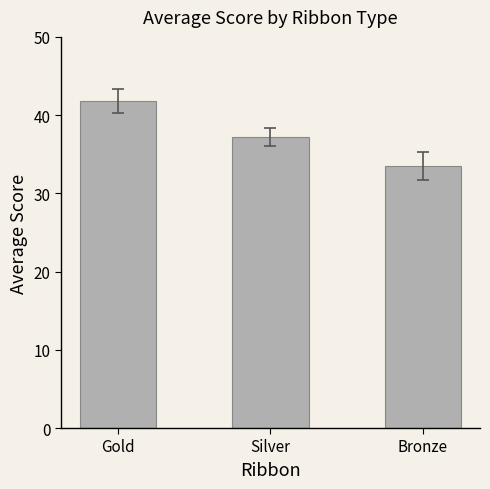

Where is the data nearest to the value 37?

Silver